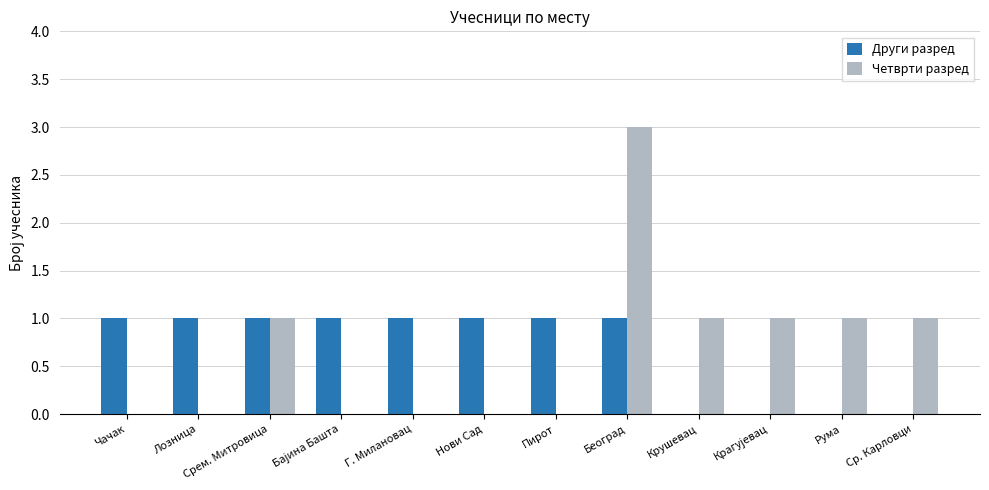

What value does the Четврти разред series have at Београд?

3